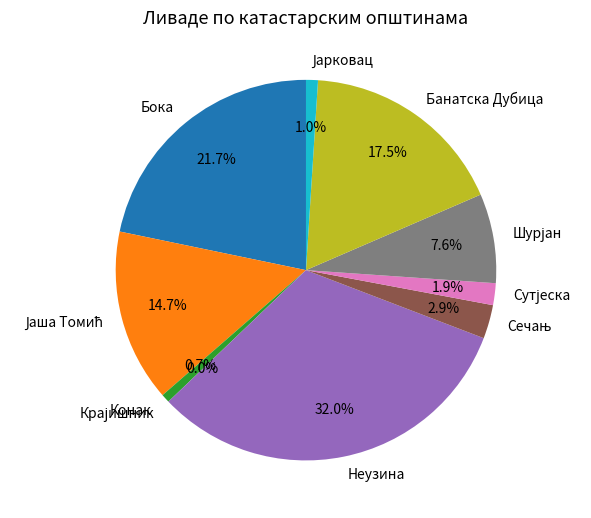

To the nearest percent, what is the combined percentage of Бока and Крајишник?

22%